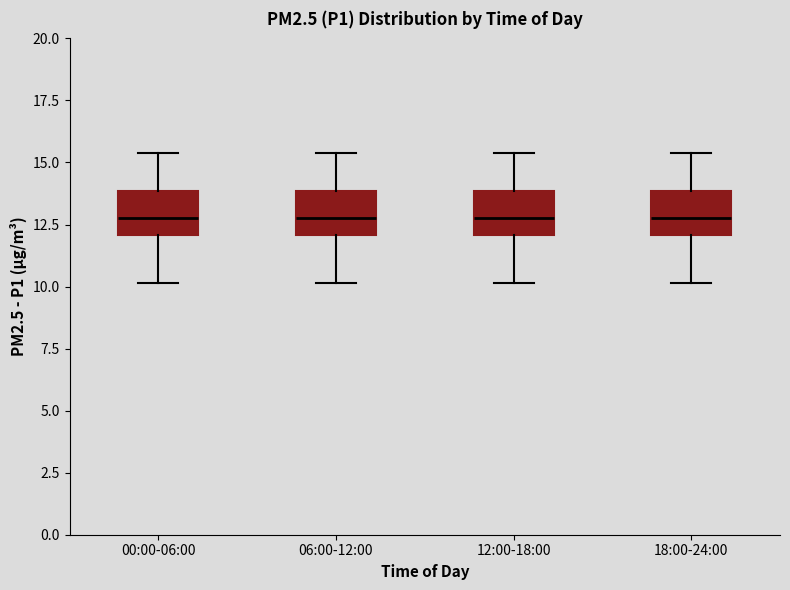

Reading left to right, read every box against the y-axis: the position of its median line, the range the box covers, and the ends of its whiskers. The values are not printed on the chart, so give them approximately, as read against the axis.

00:00-06:00: median 13.0, box 12.0 to 14.0, whiskers 10.0 to 15.5
06:00-12:00: median 13.0, box 12.0 to 14.0, whiskers 10.0 to 15.5
12:00-18:00: median 13.0, box 12.0 to 14.0, whiskers 10.0 to 15.5
18:00-24:00: median 13.0, box 12.0 to 14.0, whiskers 10.0 to 15.5